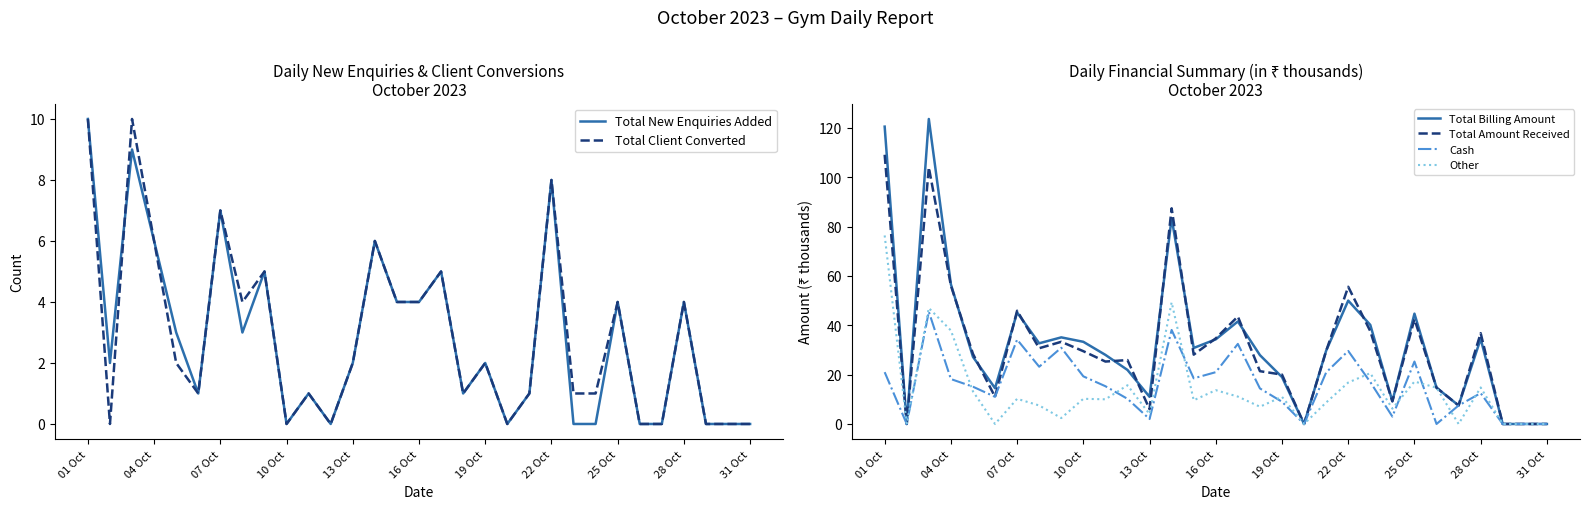

How many values in the Total Client Converted series are below 2?

15